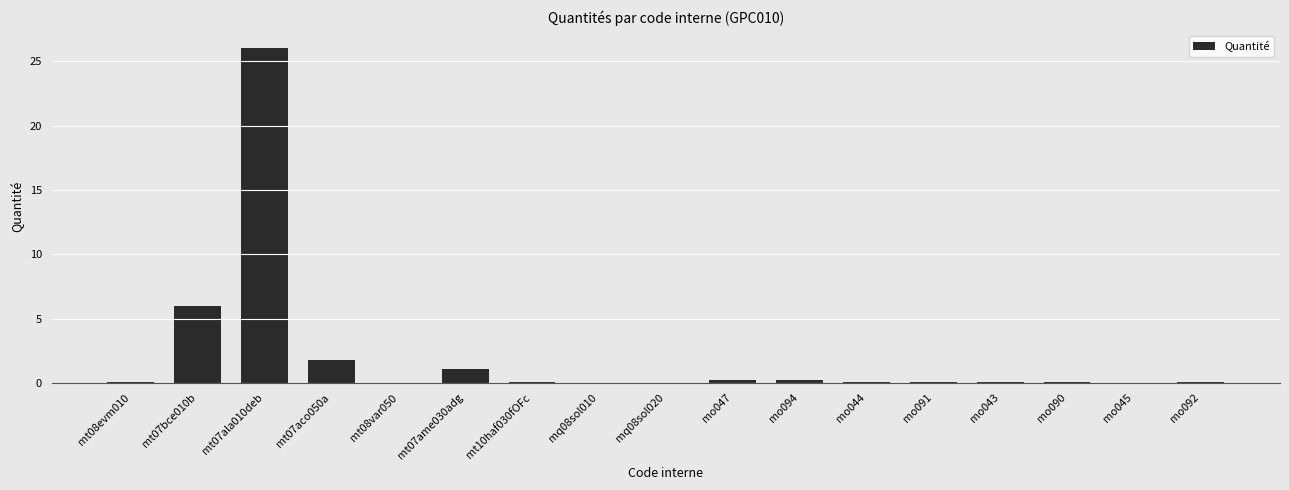

Which category has the highest value across all series?

mt07ala010deb